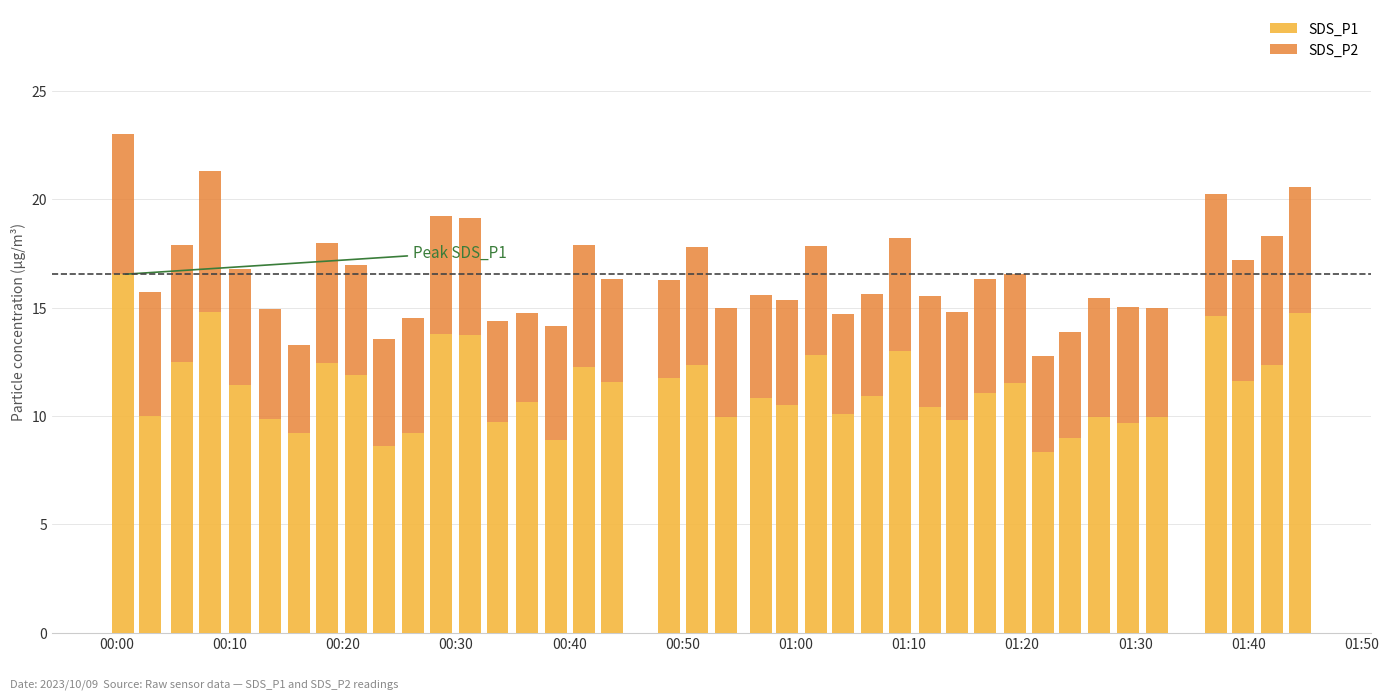

What is the maximum value for SDS_P1?

16.5